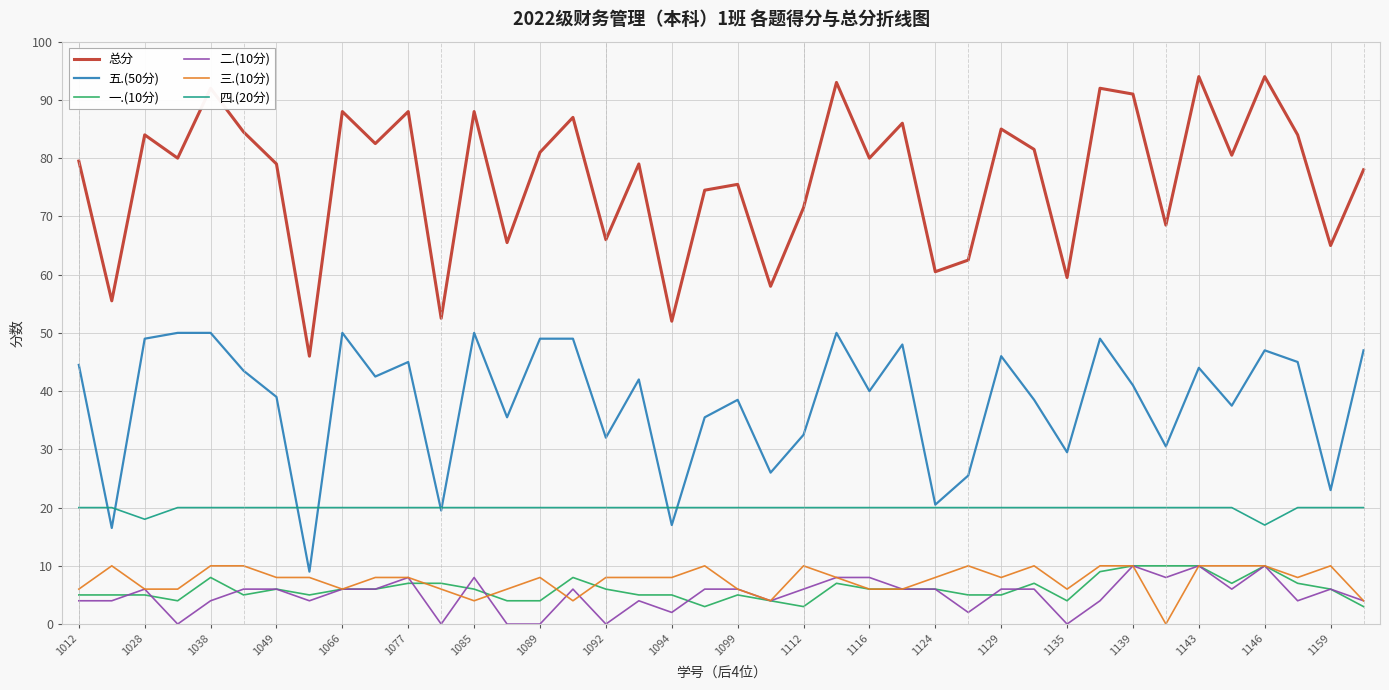

True or false: 五.(50分) and 二.(10分) cross at least once.

False